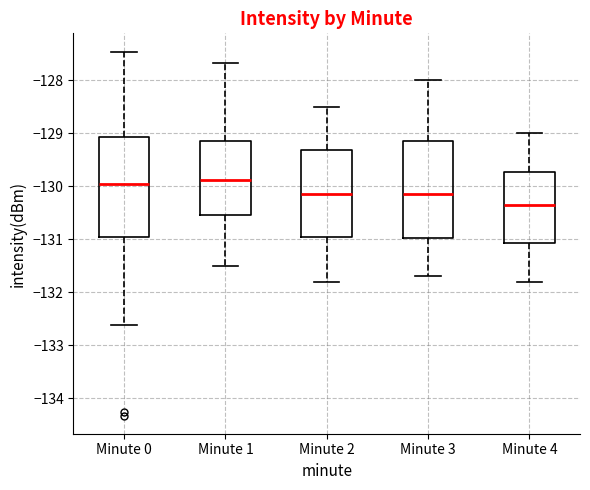

Reading left to right, read every box against the y-axis: the position of its median line, the range the box covers, and the ends of its whiskers. The values are not printed on the chart, so give them approximately, as read against the axis.

Minute 0: median -130.0, box -131.0 to -129.1, whiskers -132.6 to -127.5
Minute 1: median -129.9, box -130.5 to -129.1, whiskers -131.5 to -127.7
Minute 2: median -130.1, box -130.9 to -129.3, whiskers -131.8 to -128.5
Minute 3: median -130.1, box -131.0 to -129.1, whiskers -131.7 to -128.0
Minute 4: median -130.3, box -131.1 to -129.7, whiskers -131.8 to -129.0